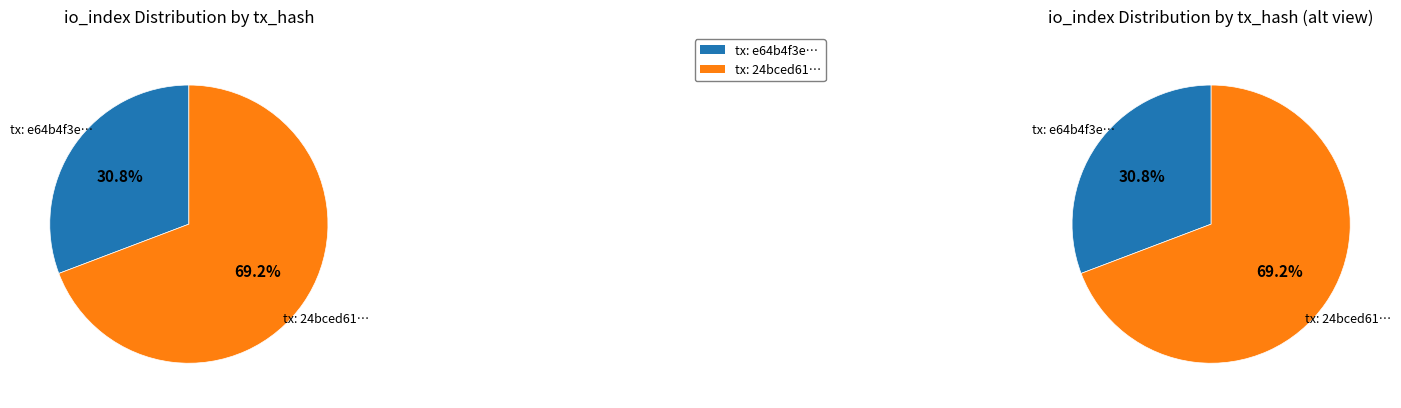

Combined, do values_io_index and 1 account for over 50%?

Yes